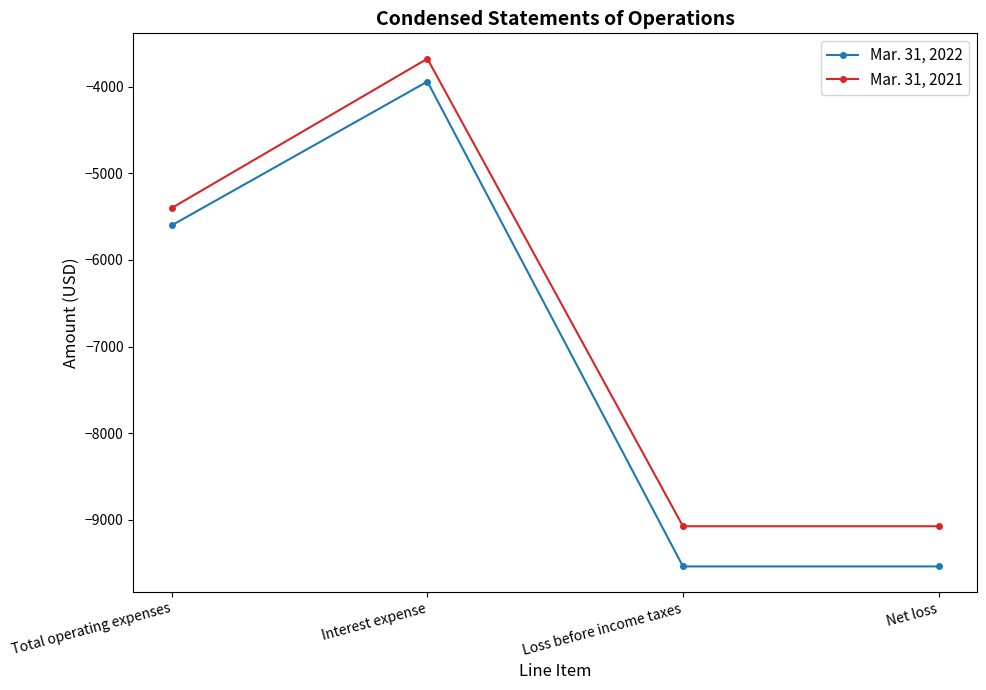

True or false: Mar. 31, 2021 and Mar. 31, 2022 intersect in this chart.

False